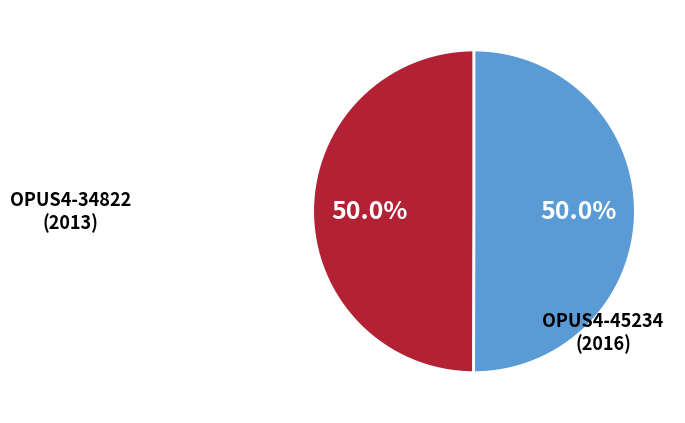

Do OPUS4-45234 and OPUS4-34822 together represent more than half of the pie?

Yes